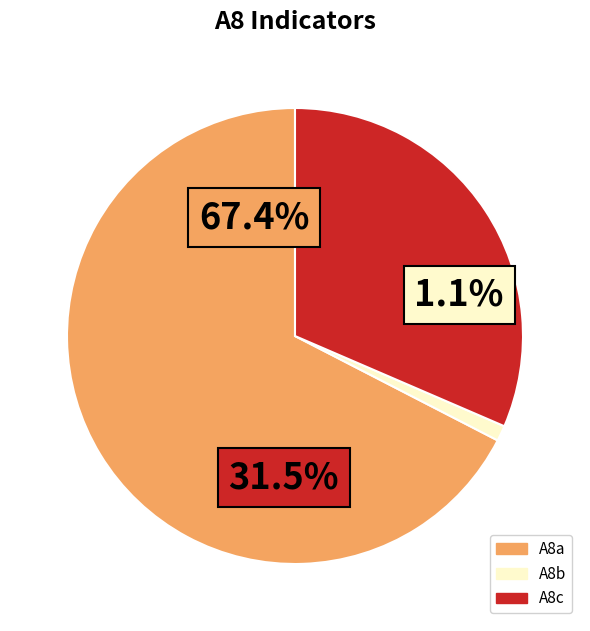

Which category accounts for the majority?

A8a